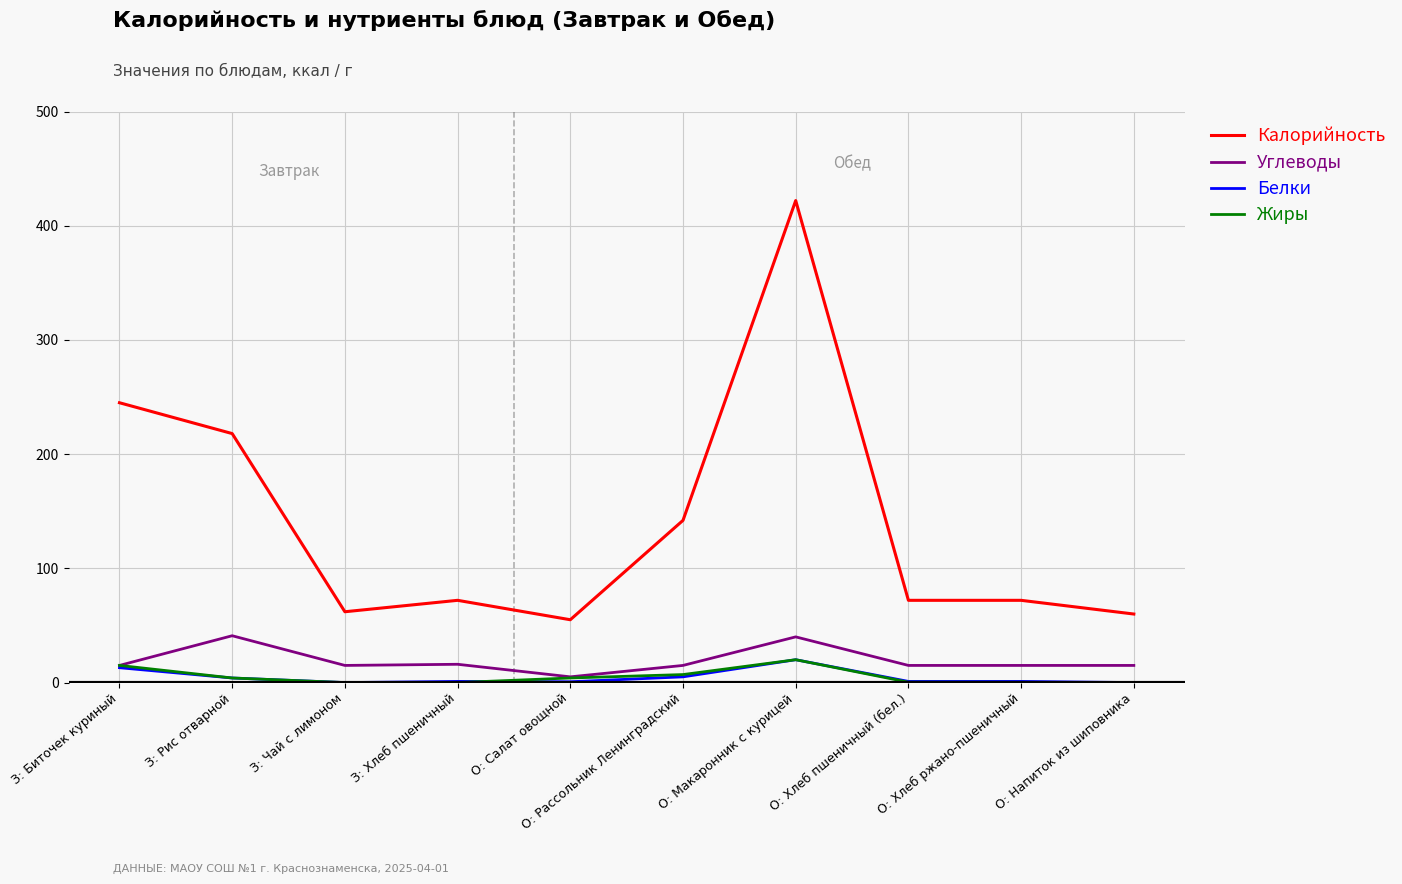

What is the difference between the highest and lowest values at З: Биточек куриный?

232.0